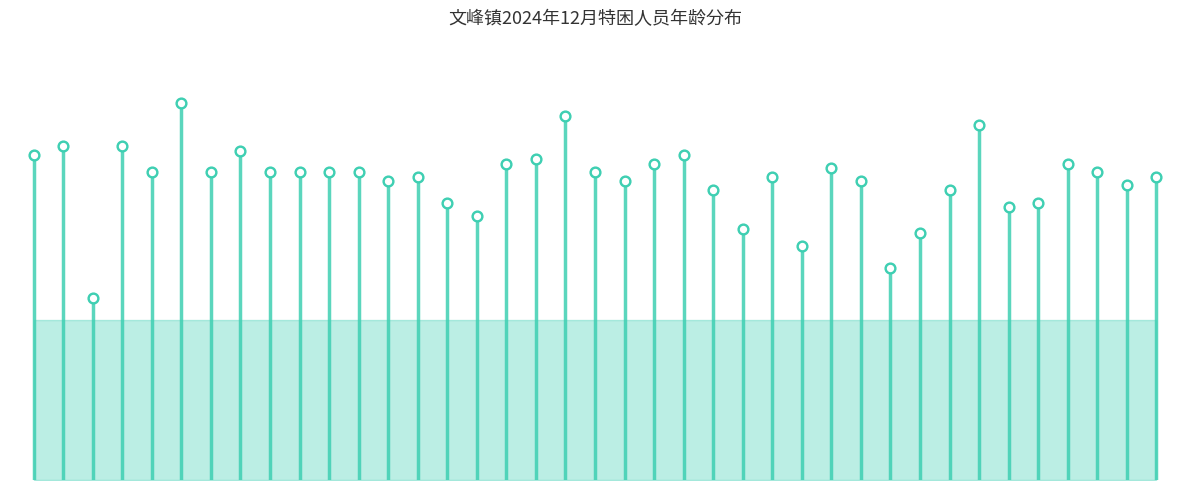

Between 罗方兴 and 李正堂, which is larger?

李正堂